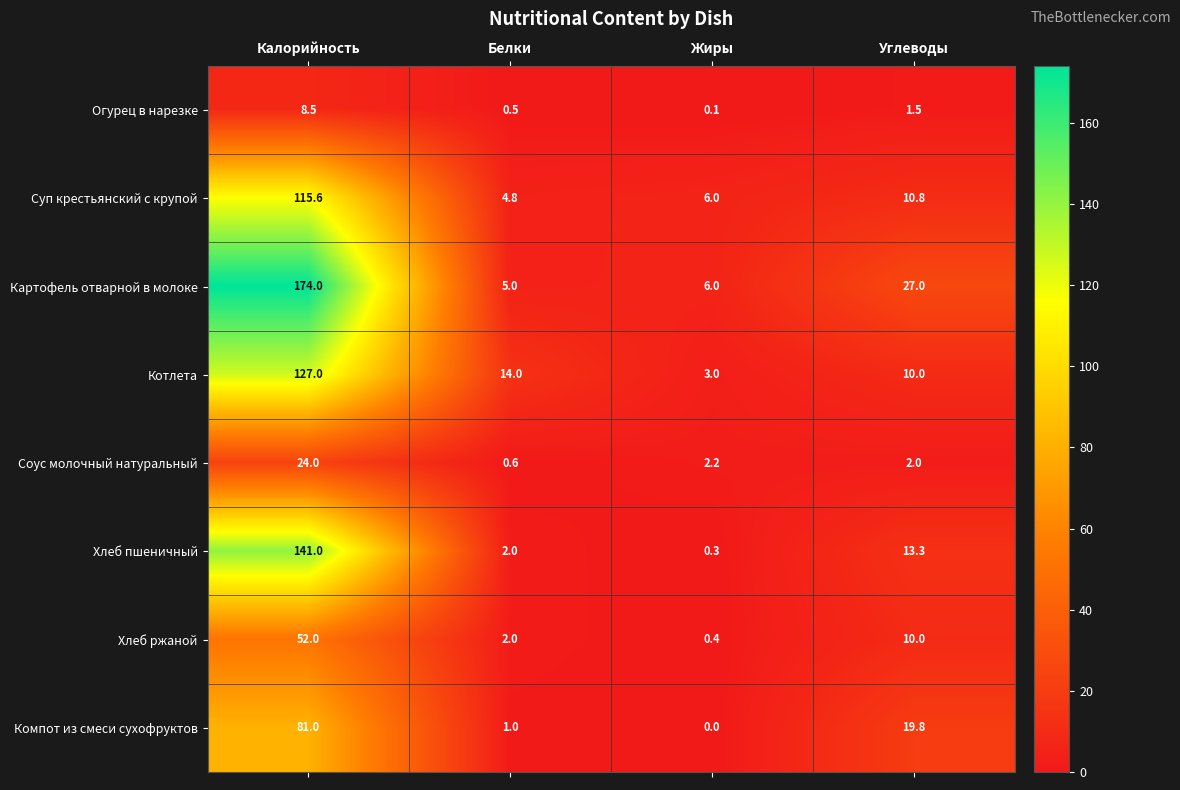

Rank the series by their maximum value, from lowest to highest.

Огурец в нарезке, Соус молочный натуральный, Хлеб ржаной, Компот из смеси сухофруктов, Суп крестьянский с крупой, Котлета, Хлеб пшеничный, Картофель отварной в молоке